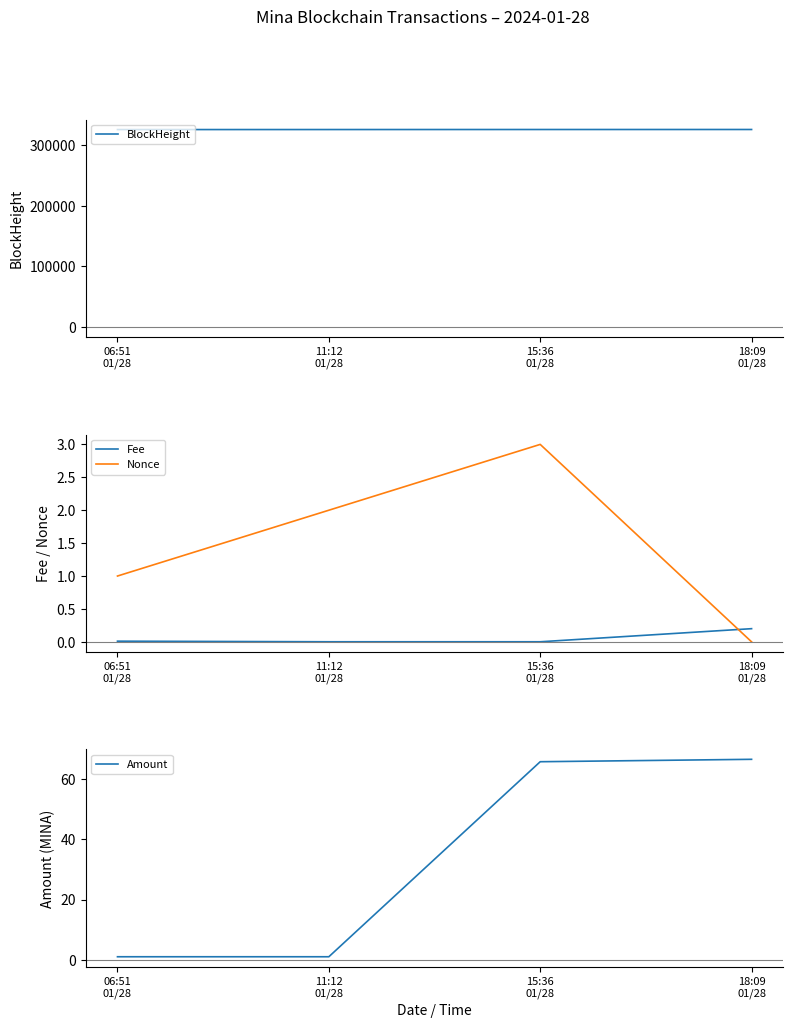

Rank the series at 06:51
01/28 from highest to lowest value.

BlockHeight, Nonce, Amount, Fee